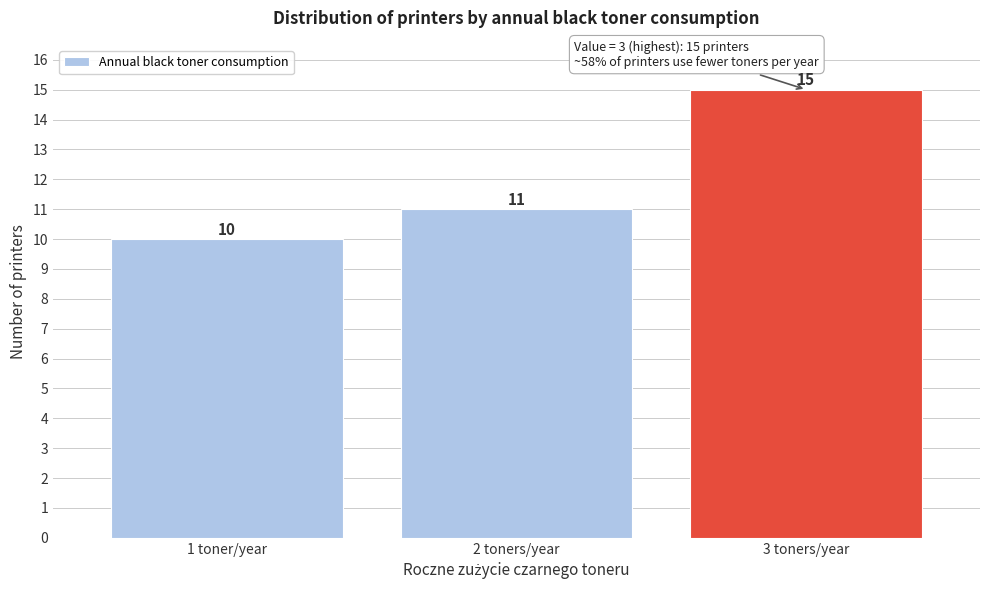

Reading left to right, what are all the values shown in this chart?

10	11	15